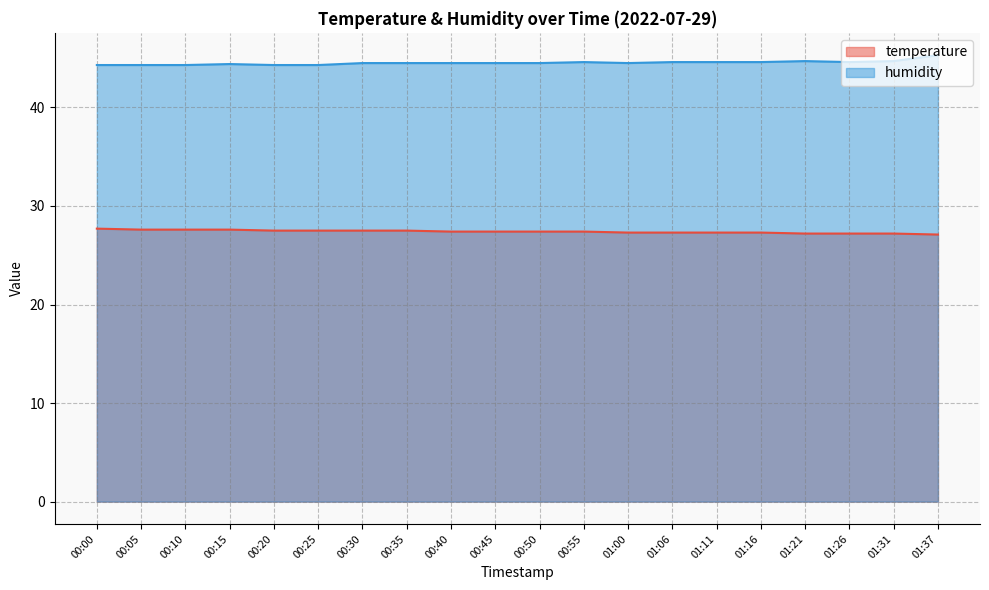

In humidity, how many points are higher than both neighbors (excluding endpoints)?

3